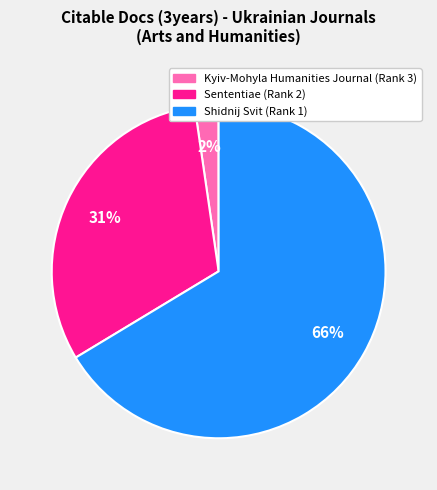

True or false: Kyiv-Mohyla Humanities Journal accounts for 13% of the total.

False